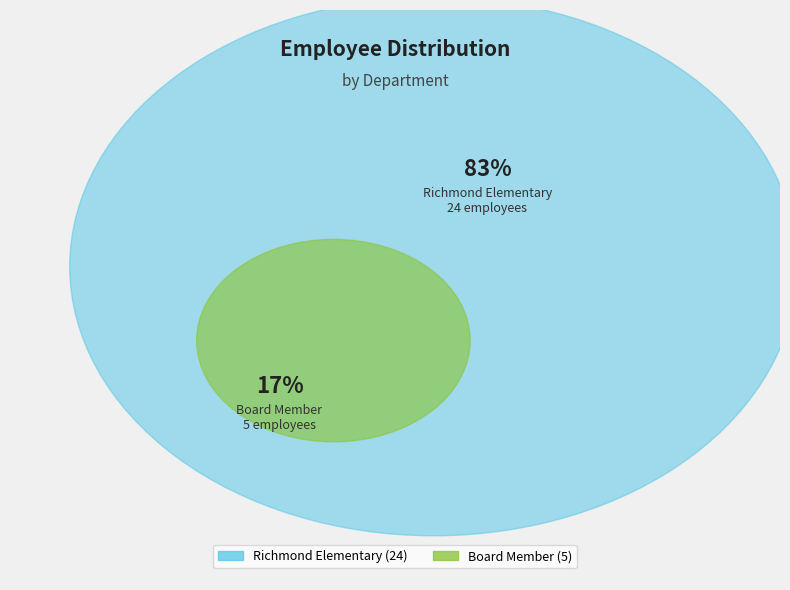

Rank the categories by value from highest to lowest.

Richmond Elementary, Board Member